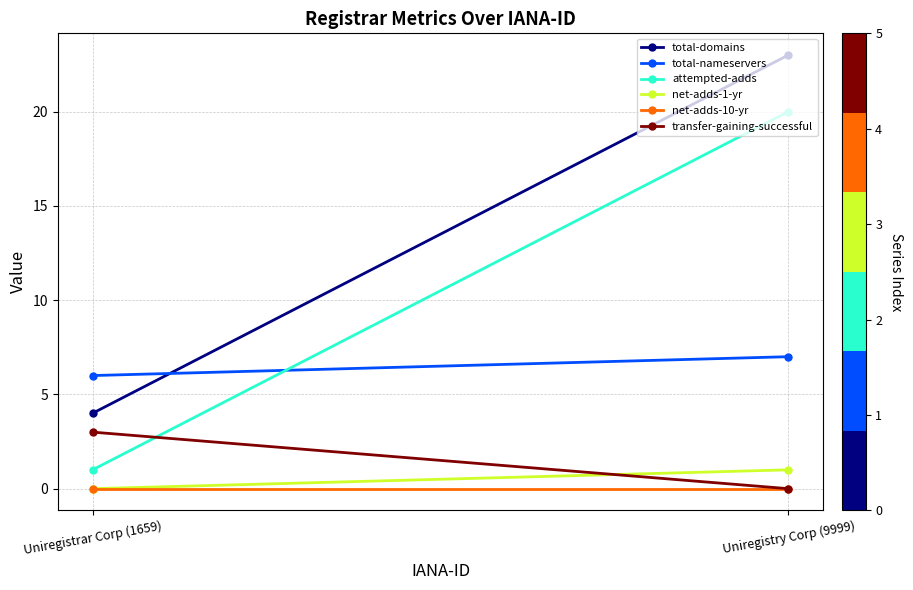

What is the sum of the attempted-adds values at Uniregistrar Corp (1659) and Uniregistry Corp (9999)?

21